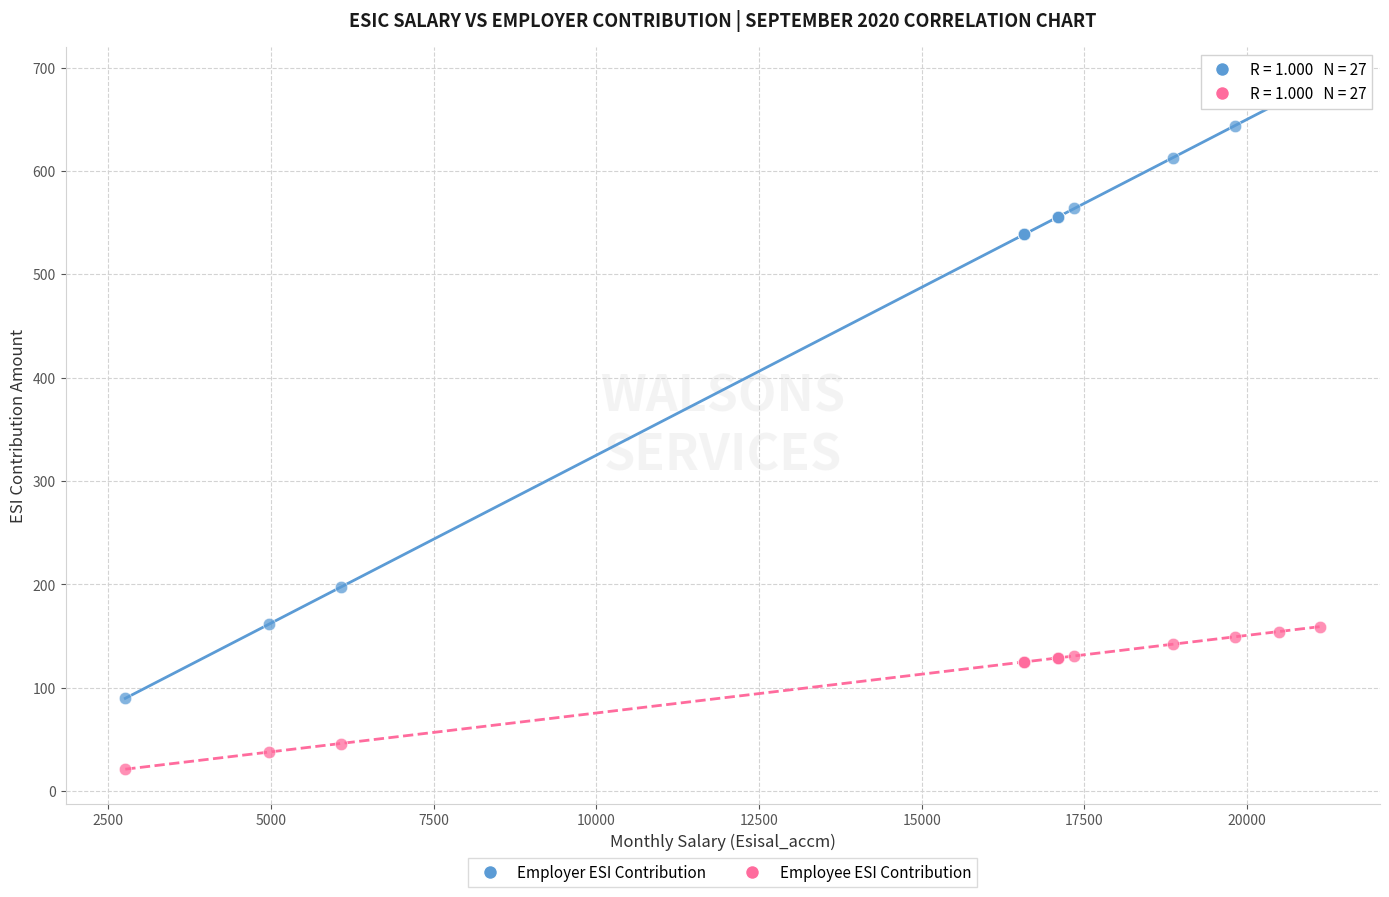

Which series contains the highest Y value?

Employer ESI Contribution